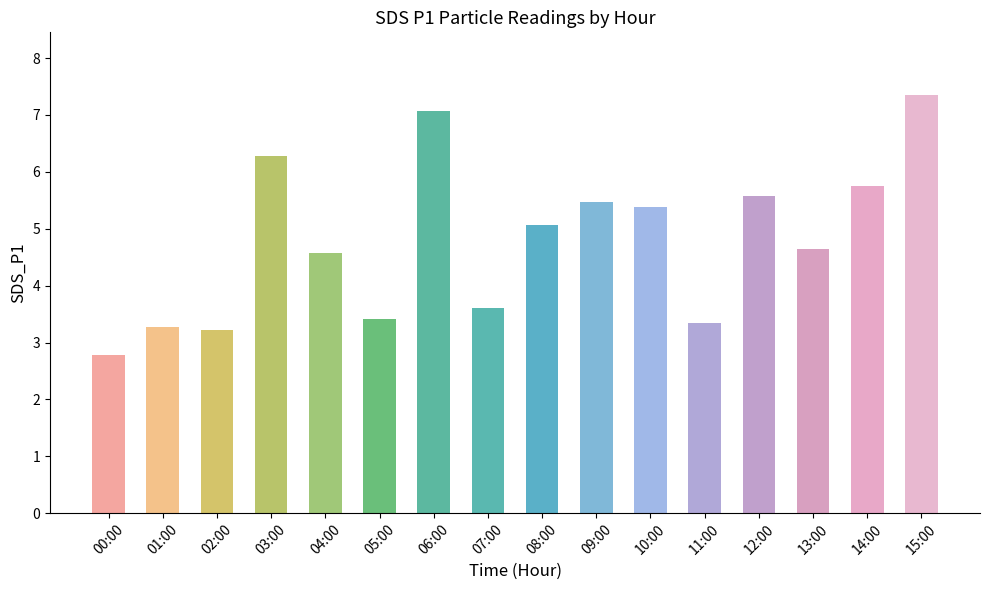

At which category does the chart reach its minimum across all series?

00:00